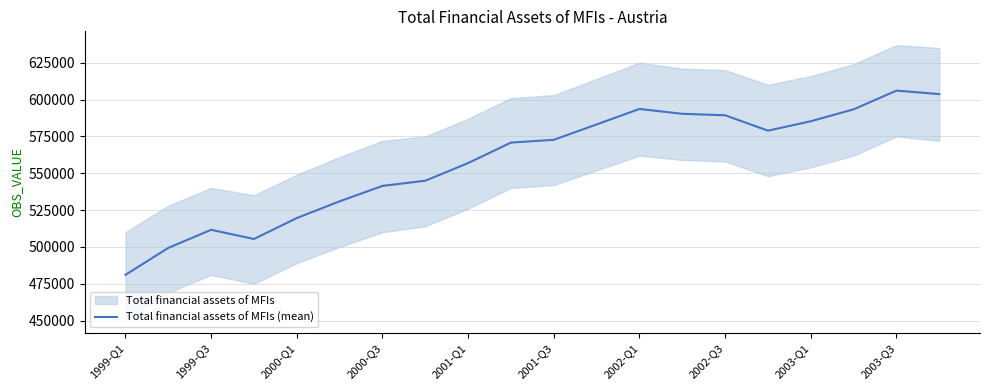

The value of Total financial assets of MFIs (mean) at 2002-Q3 is 589338. True or false?

True